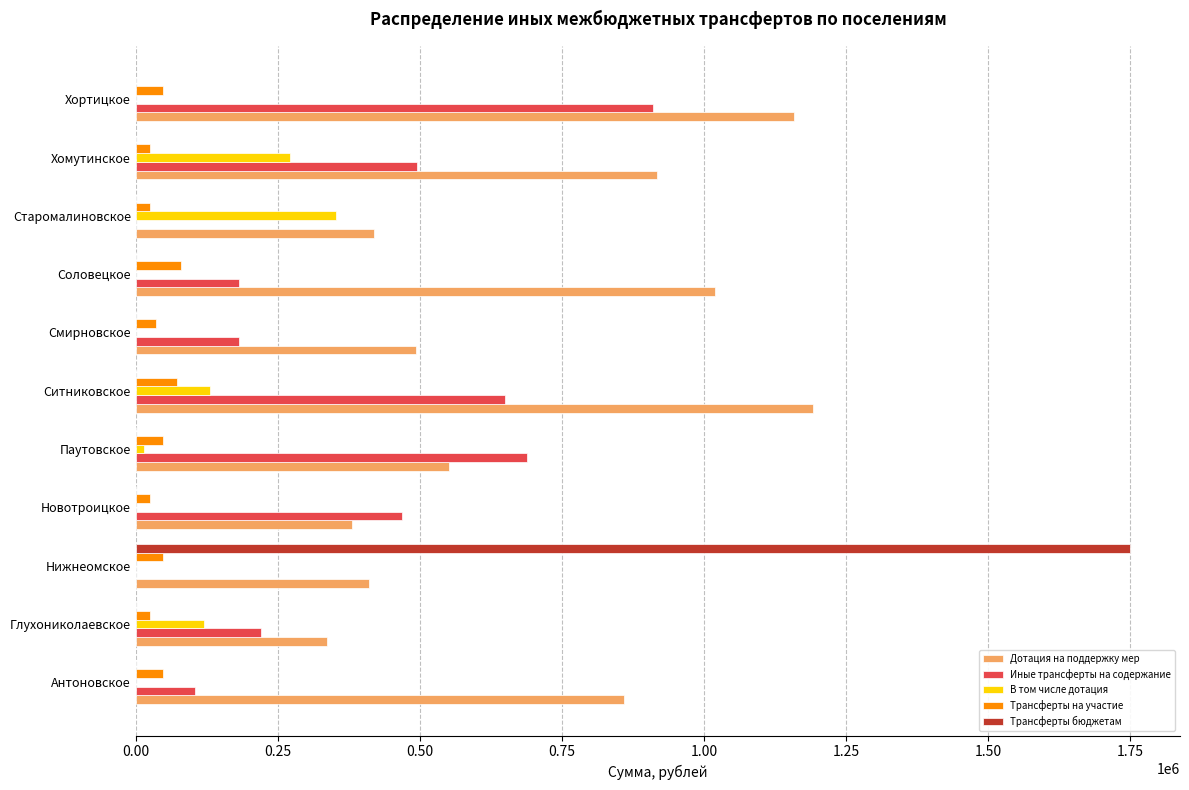

Which series has the widest spread of values?

Трансферты бюджетам